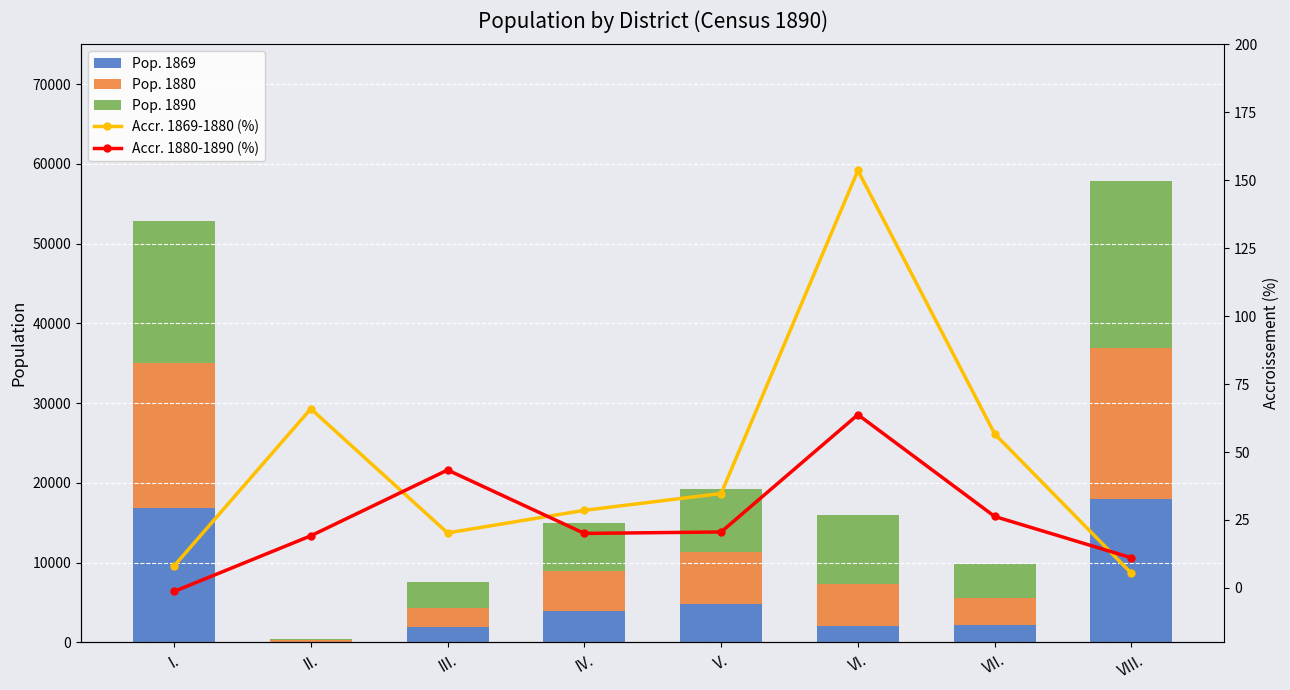

What is the label of the 8th bar from the right?

I.